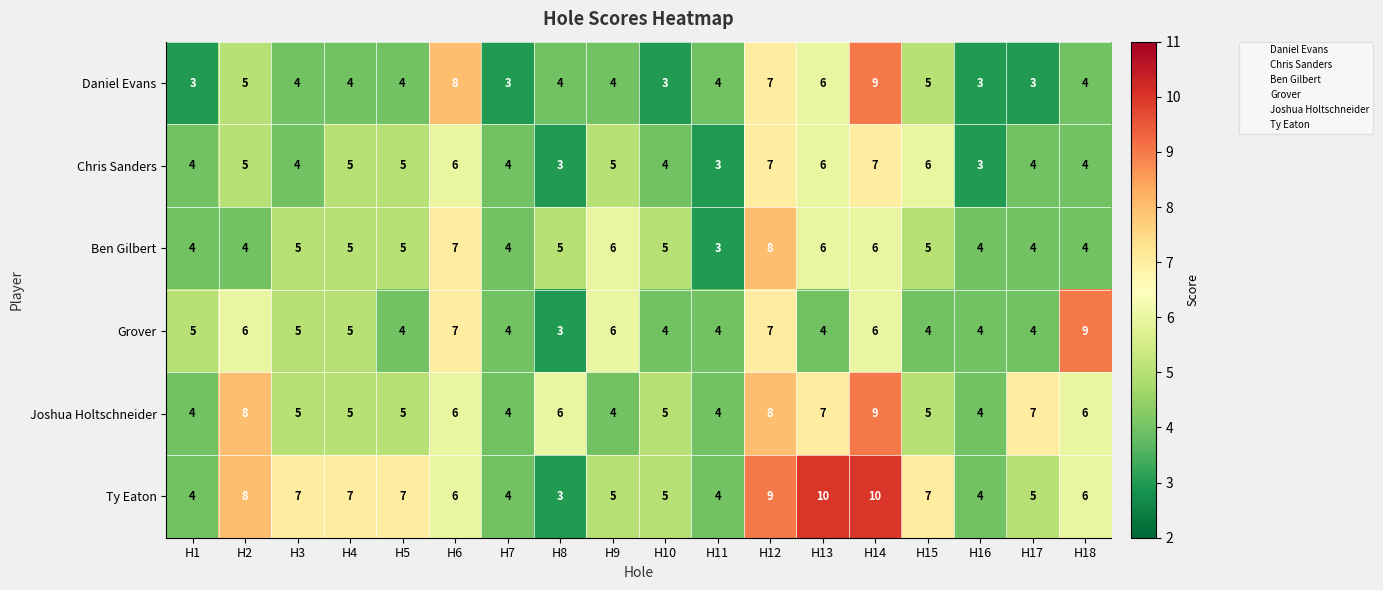

Which series changed the most between H4 and H14?

Daniel Evans